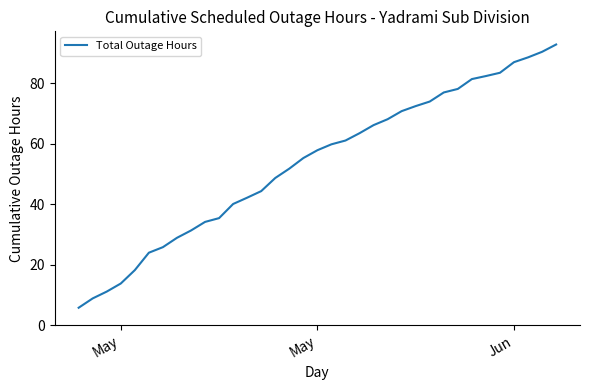

What is the smallest value displayed?

5.8